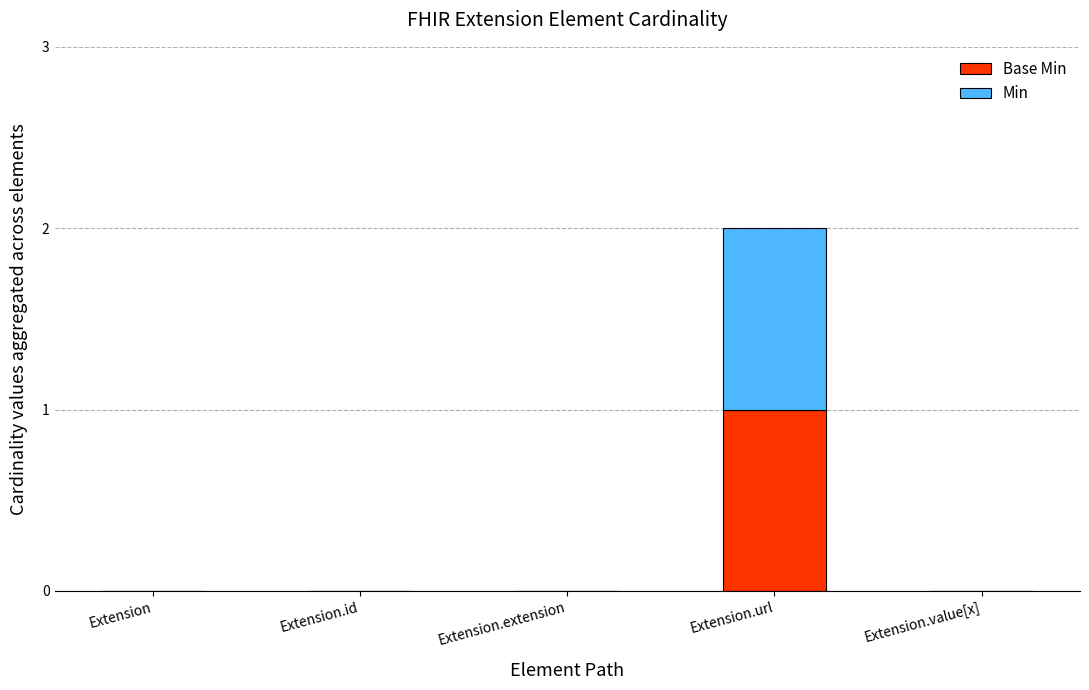

True or false: Base Min has a value of 1 at Extension.extension.

False